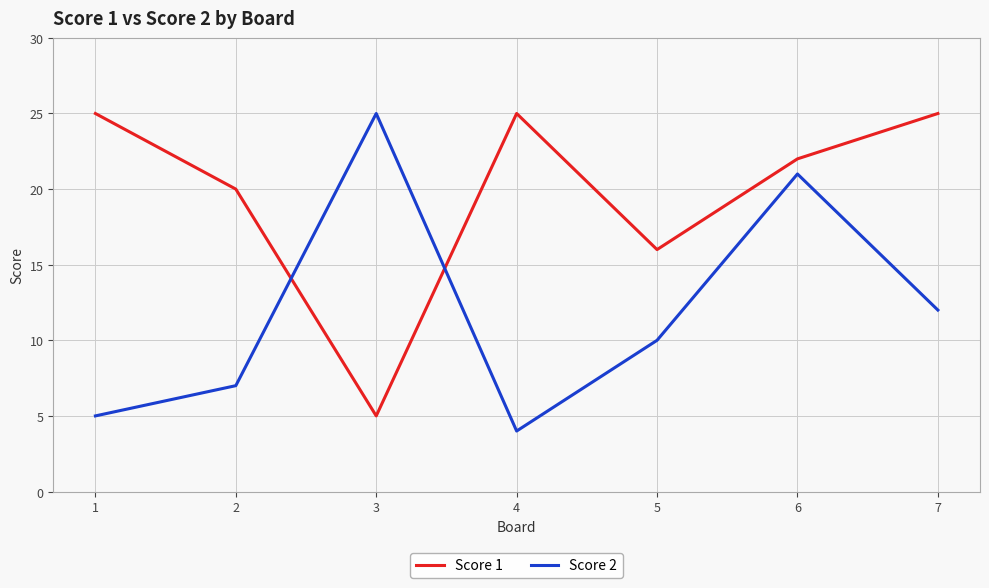

List the series in order of their overall mean, lowest first.

Score 2, Score 1